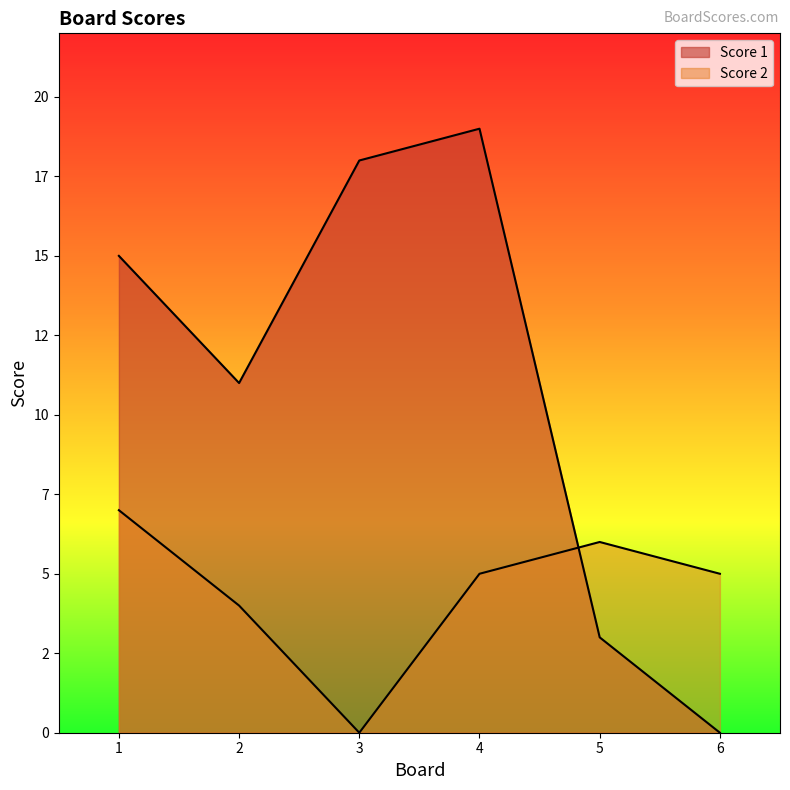

Reading right to left, extract all data points from this chart.

Score 1: 0	3	19	18	11	15
Score 2: 5	6	5	0	4	7